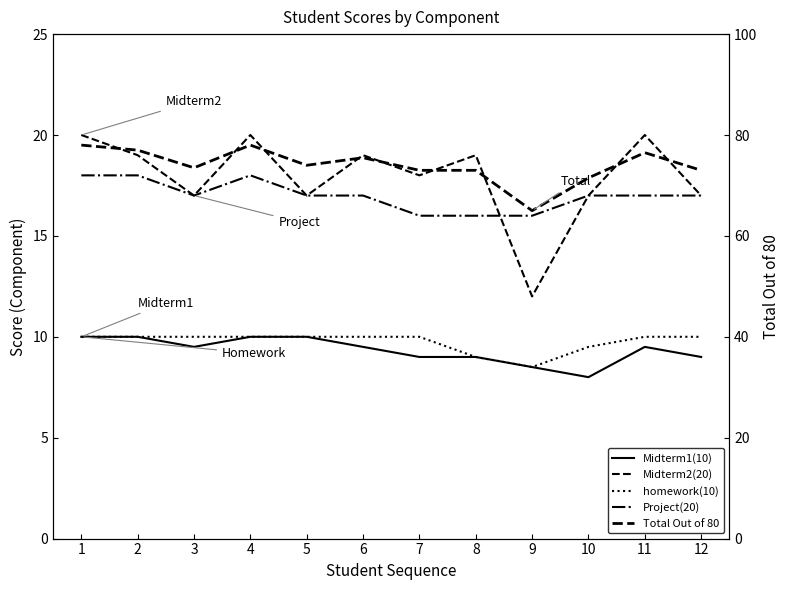

At which label does Midterm2(20) first exceed 19?

1